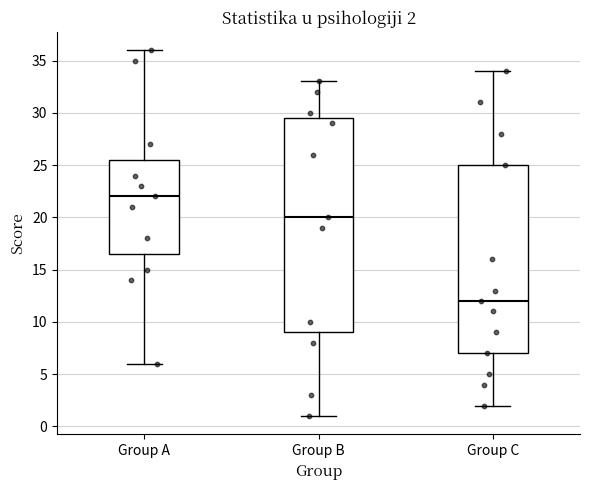

Comparing the boxes themselves (not the whiskers), which one is the tallest?

Group B